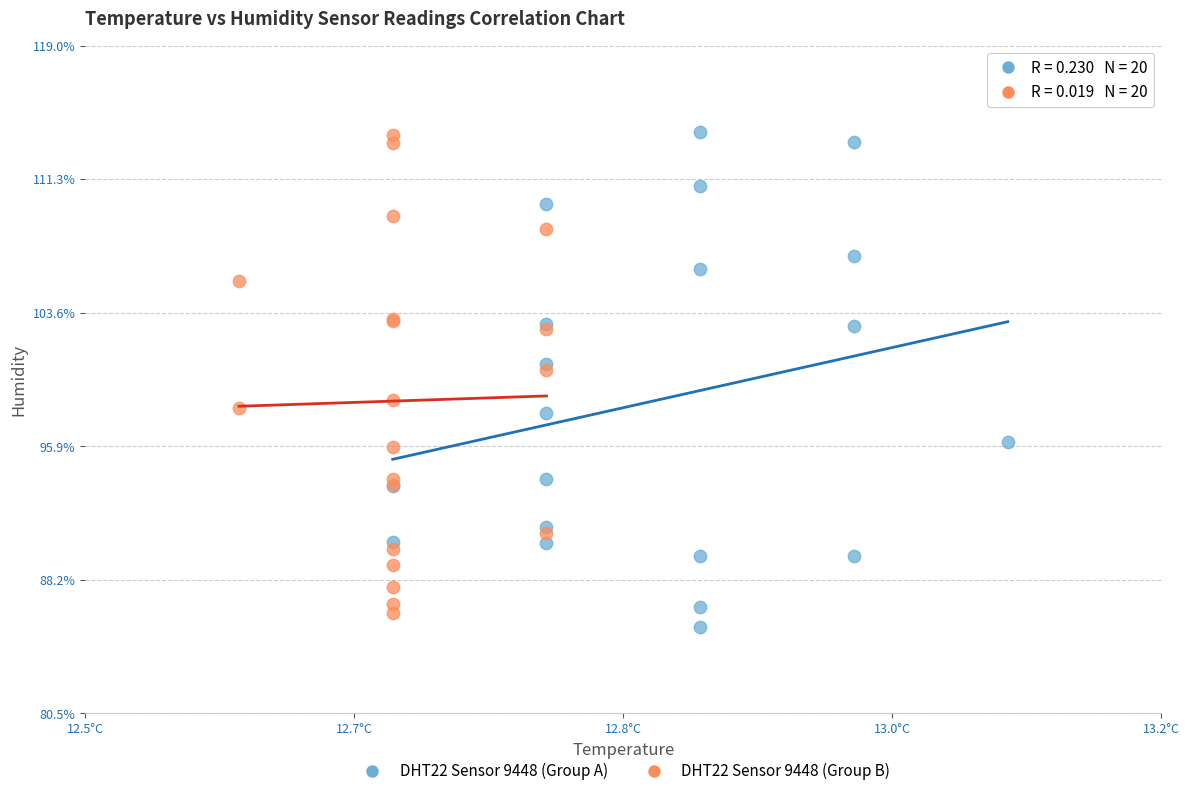

What are all the series names shown in the legend?

DHT22 Sensor 9448 (Group A), DHT22 Sensor 9448 (Group B)